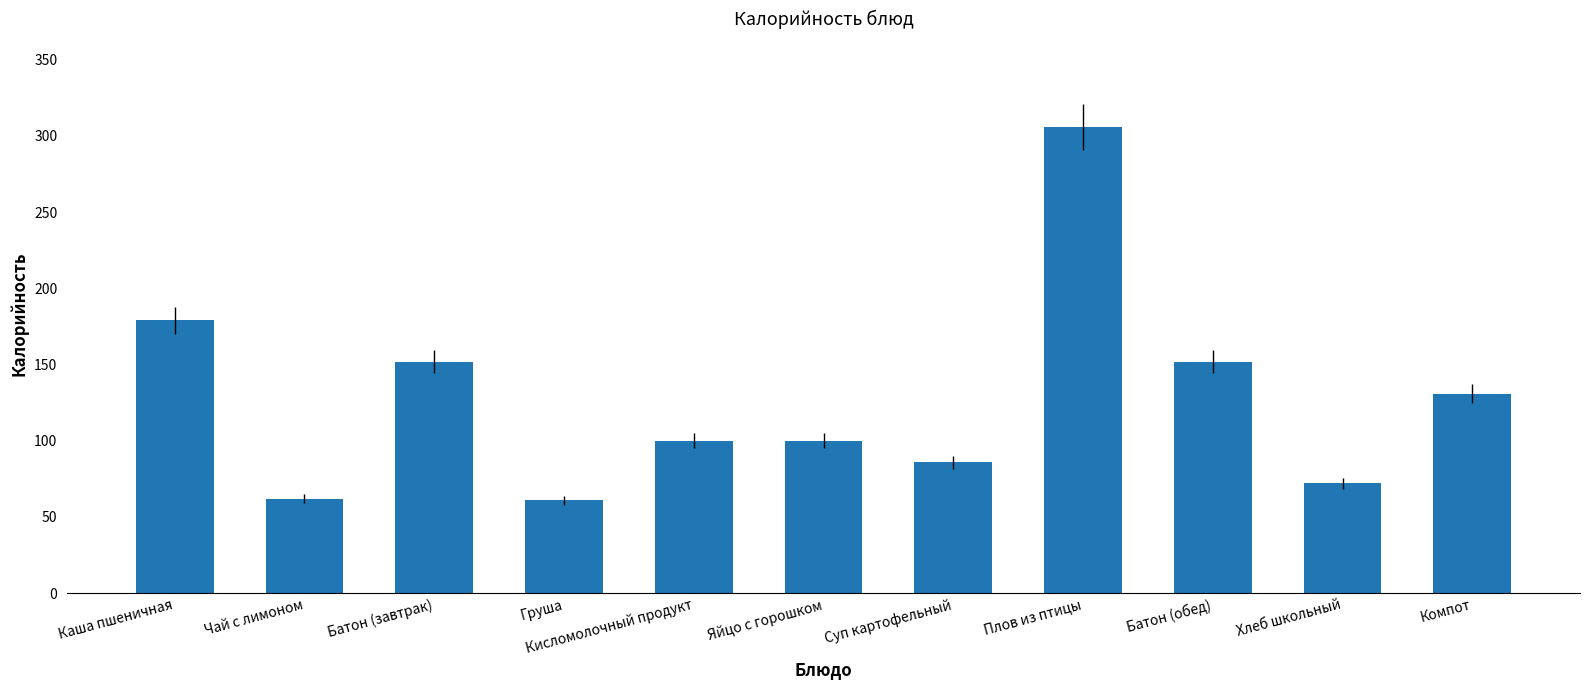

What is the label of the 9th bar from the left?

Батон (обед)